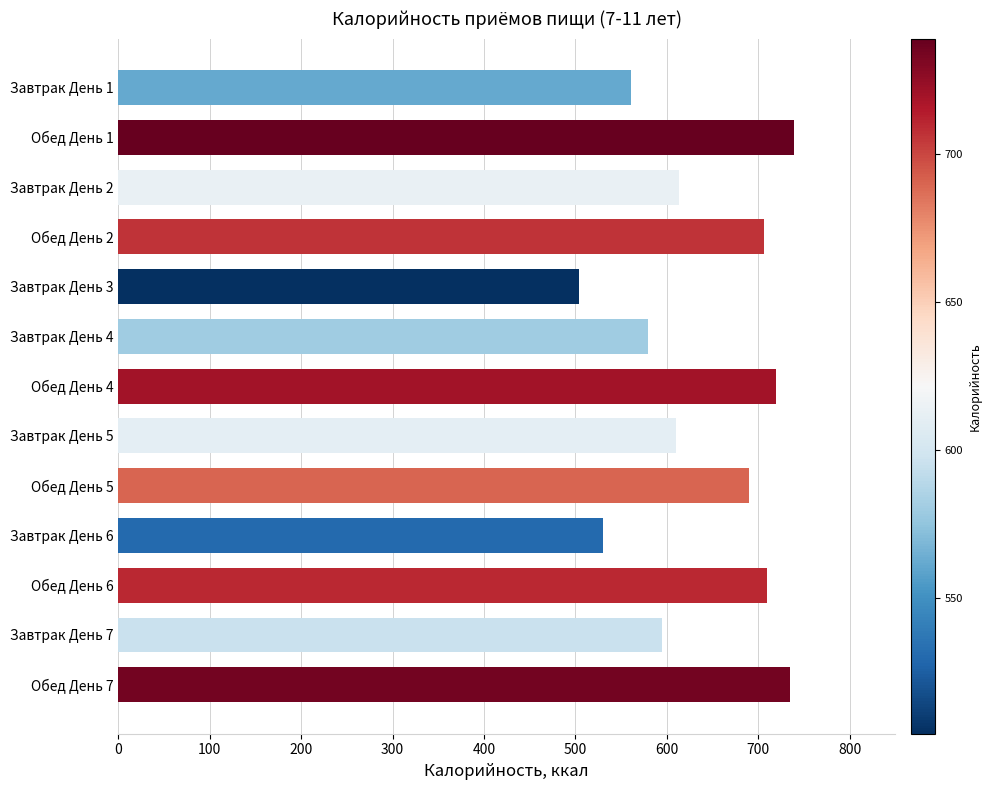

How many bars are there in total?

13